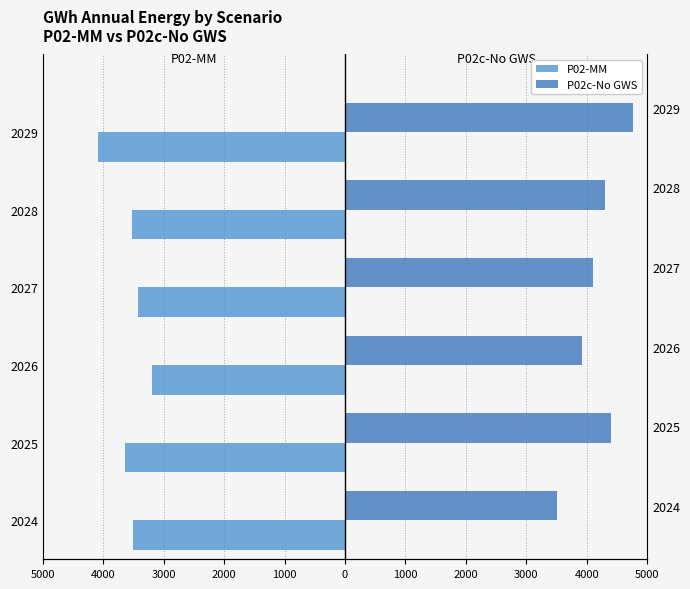

What is the value of the P02c-No GWS bar at the 2nd from the left?

4407.5